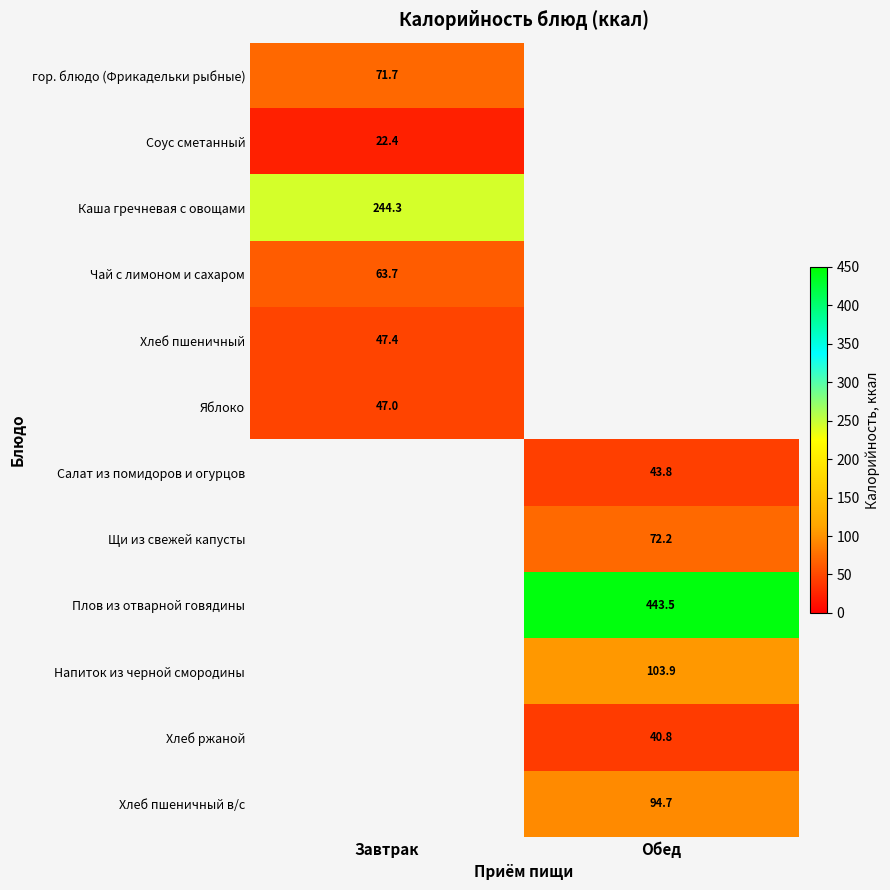

True or false: Напиток из черной смородины has a value of 103.9 at Обед.

True